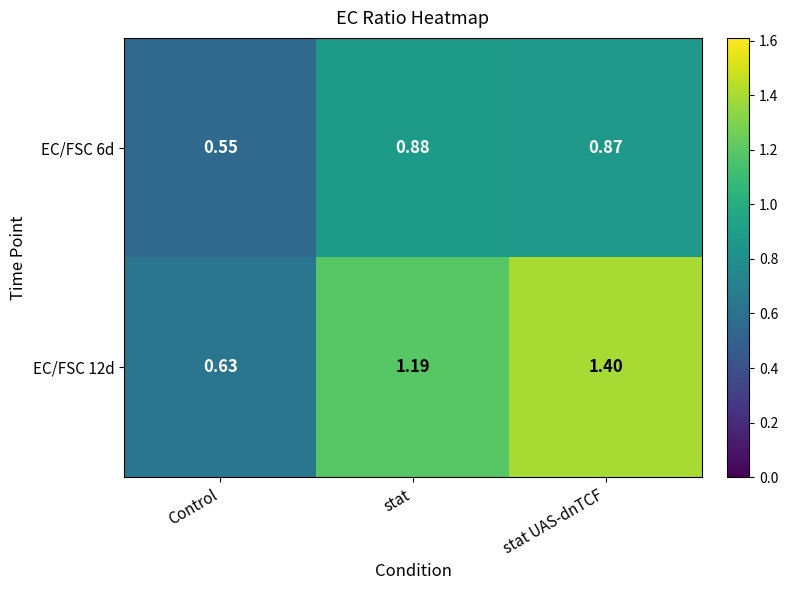

Count the number of data series in this chart.

2